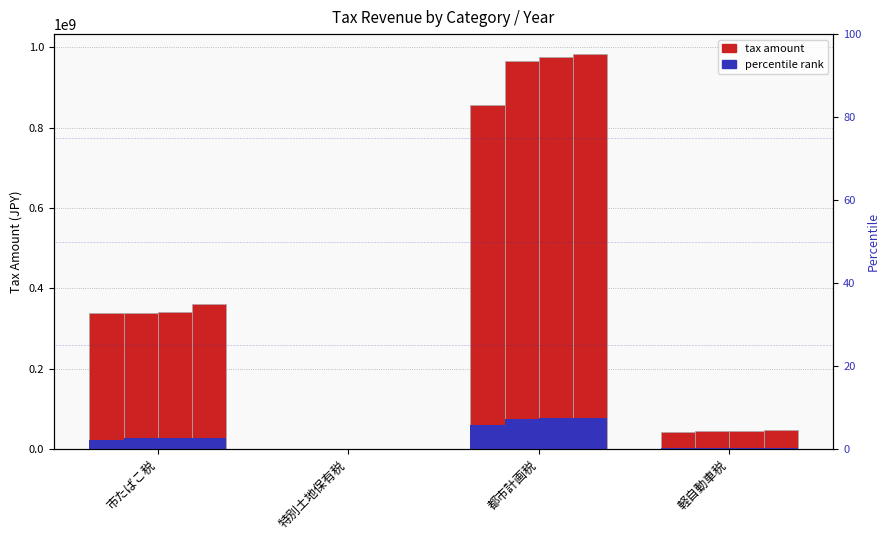

Which has a higher value, 都市計画税 or 軽自動車税?

都市計画税